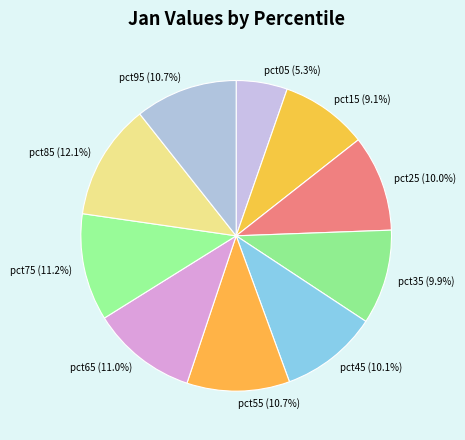

To the nearest percent, what percentage of the pie is pct65?

11%